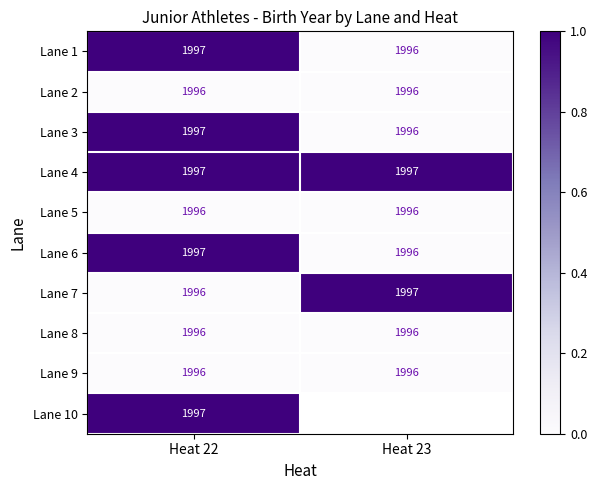

What is the total value across all series at Heat 22?

19965